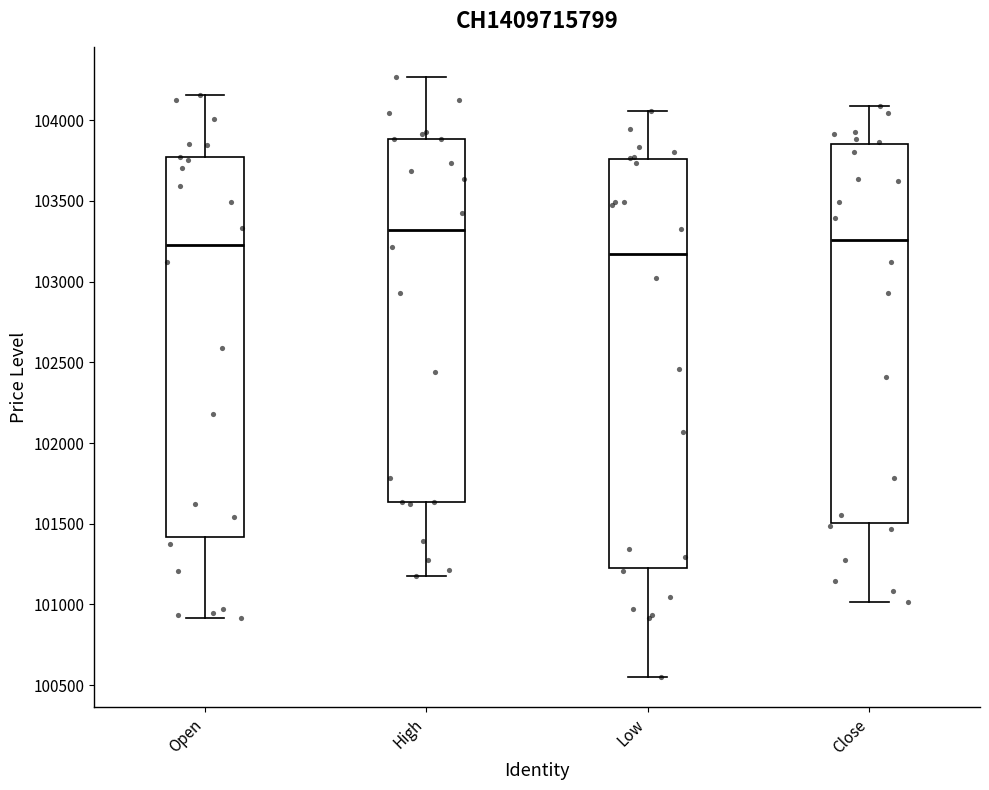

Which box's median line is the highest?

High